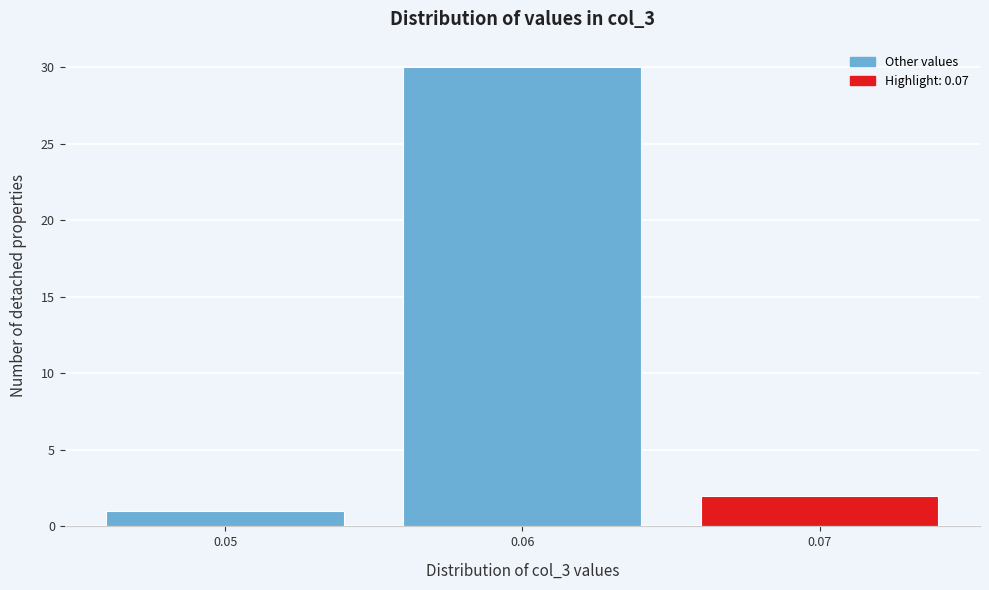

Reading left to right, transcribe all the data shown in this chart.

0.05=1	0.06=30	0.07=2